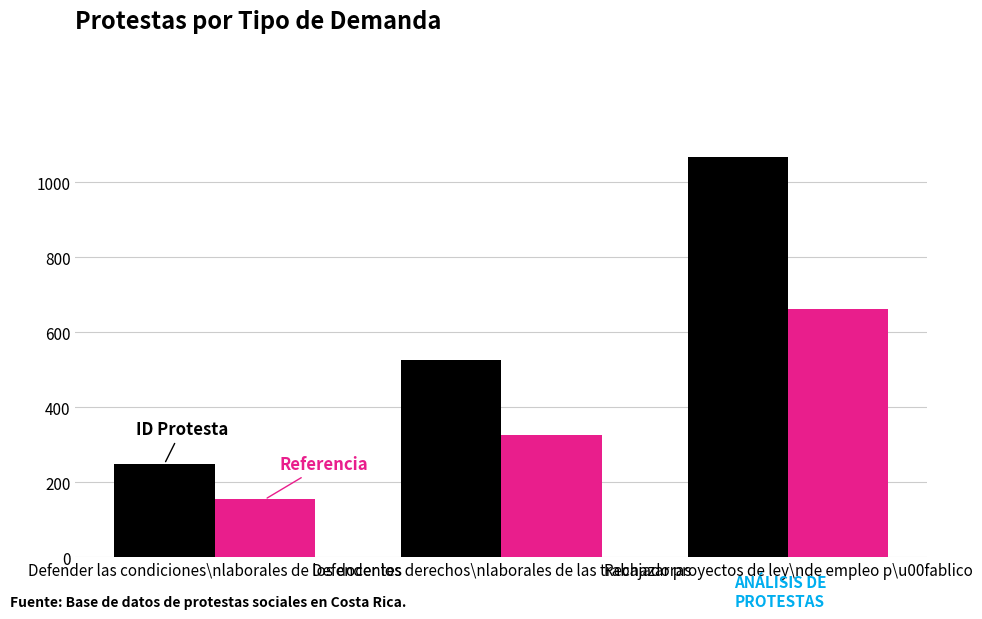

At which category is the sum across all series the highest?

Rechazar proyectos de ley\nde empleo p\u00fablico